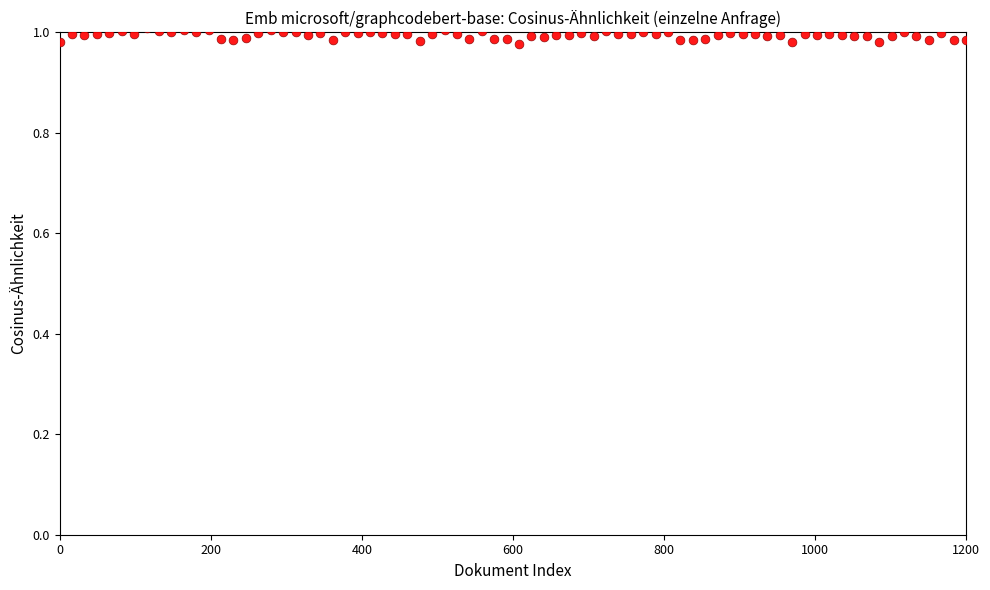

What is the range of X values (max minus min)?

1200.0